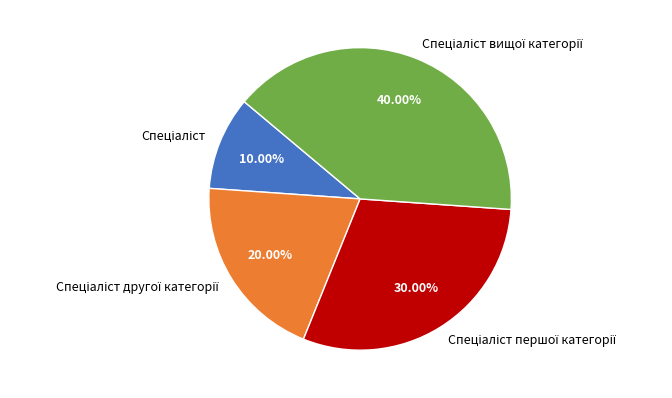

Is there a majority slice in this chart?

No